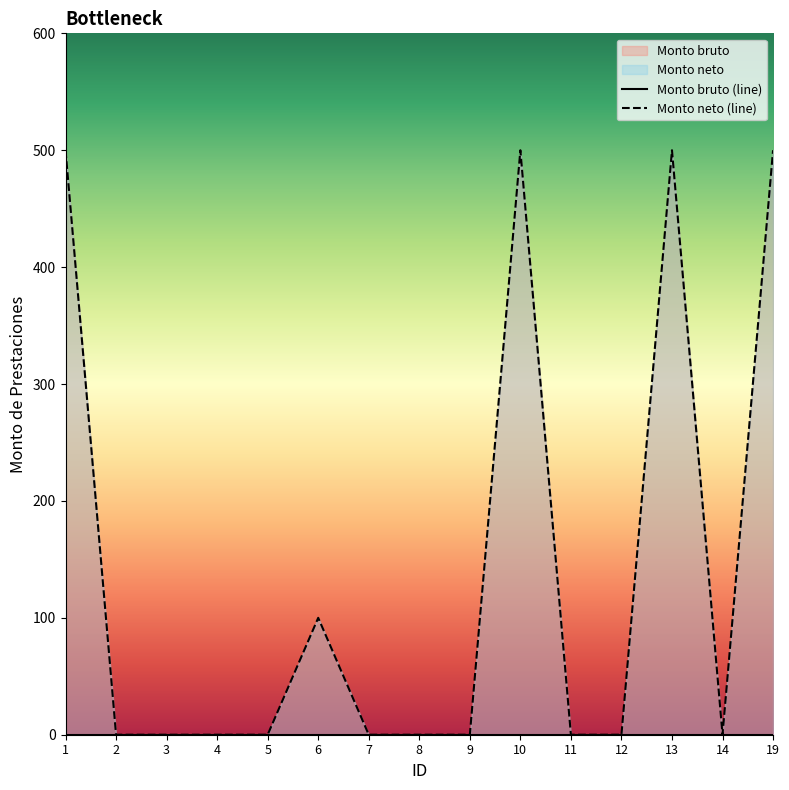

True or false: the data shows 172 at 6.

False